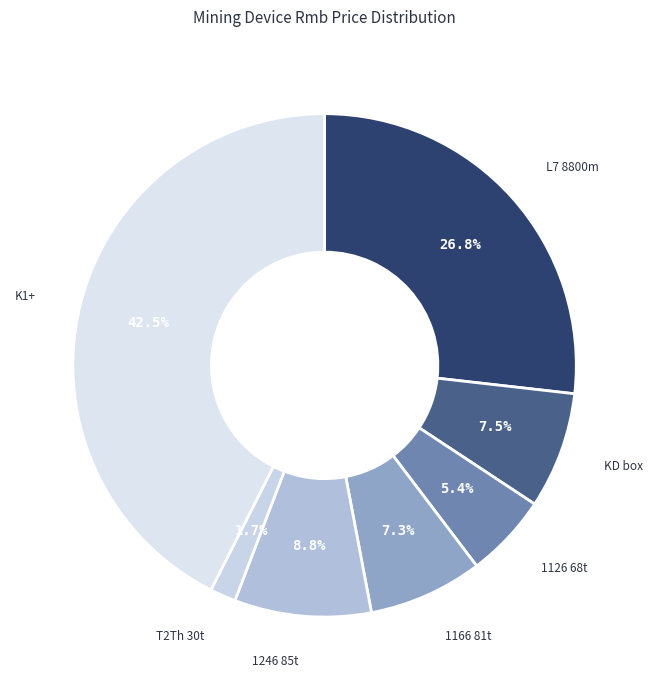

How many segments does this pie chart have?

7